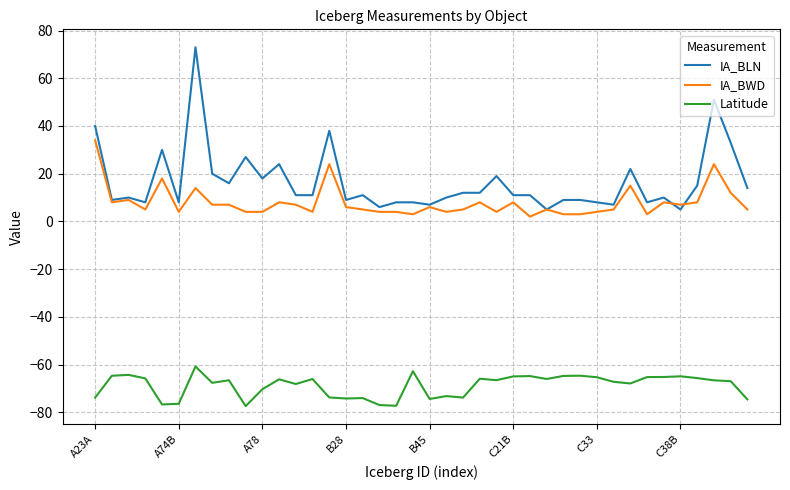

List the series in order of their peak value, highest first.

IA_BLN, IA_BWD, Latitude